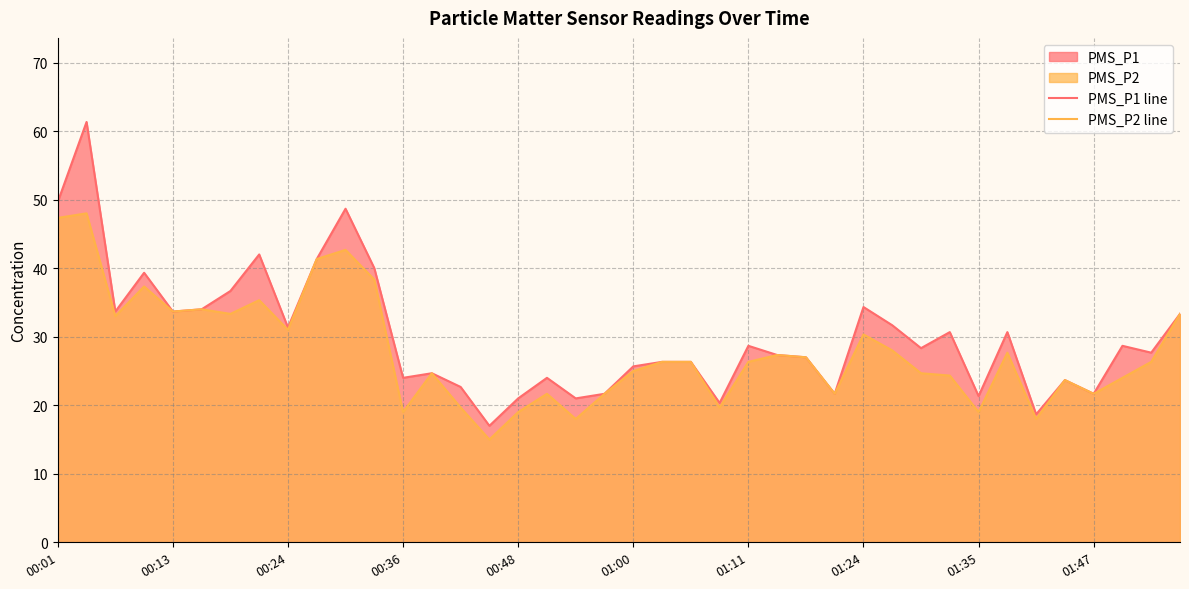

True or false: PMS_P2 line and PMS_P1 line intersect in this chart.

False